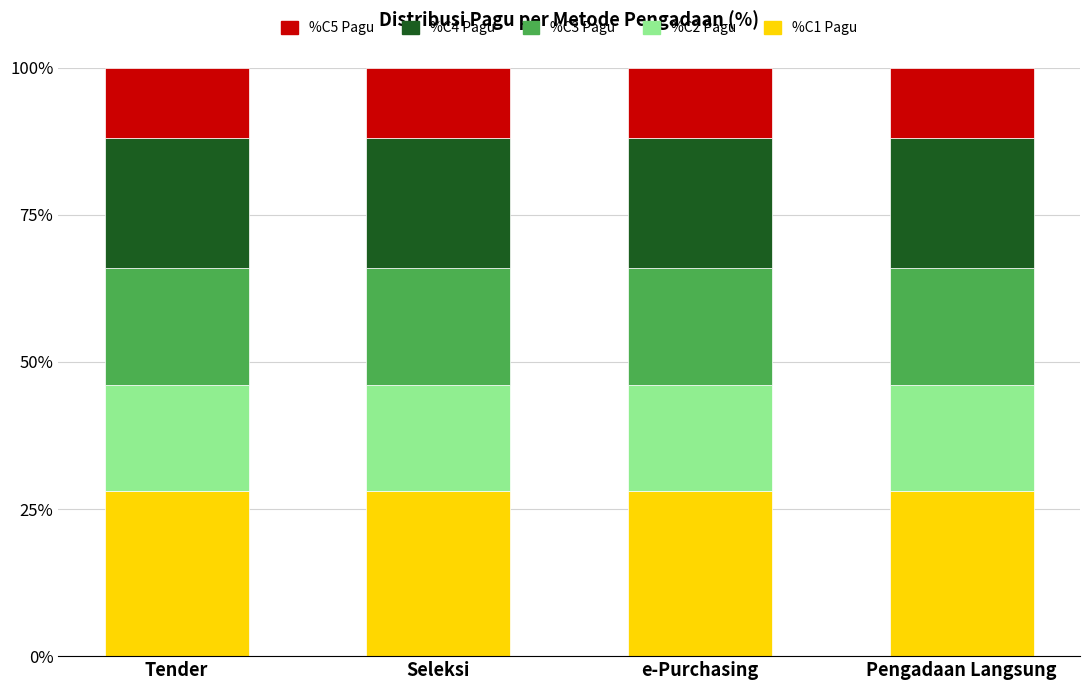

What is the total value across all series at e-Purchasing?

100.0